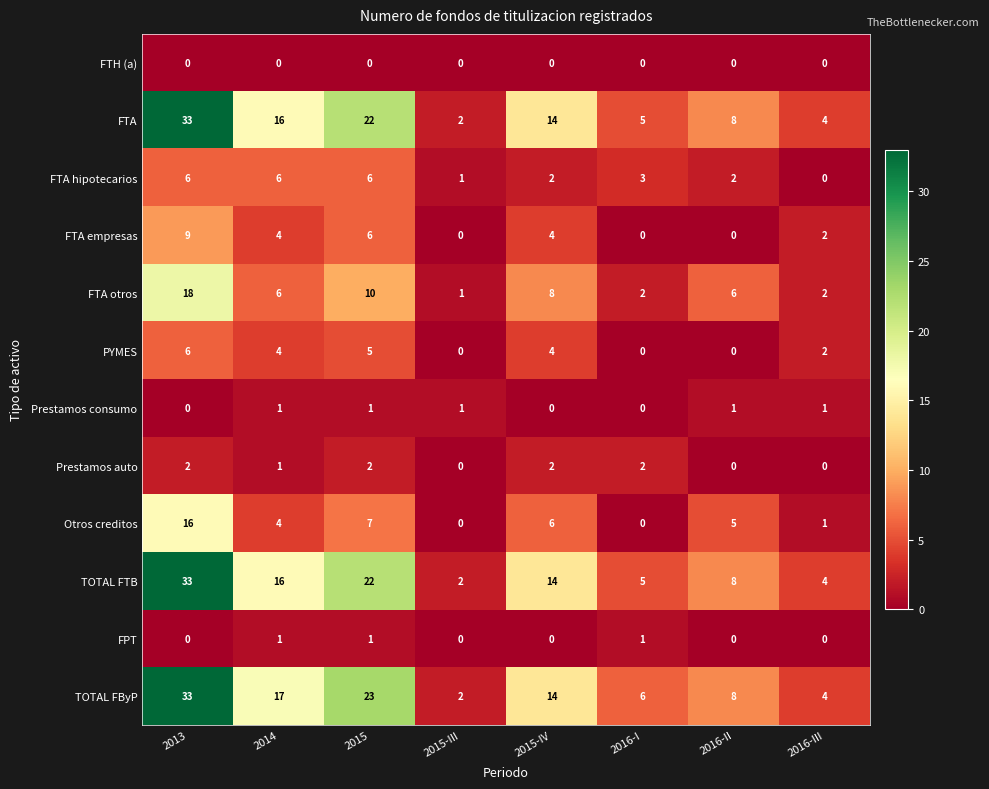

What is the total value across all series at 2014?

76